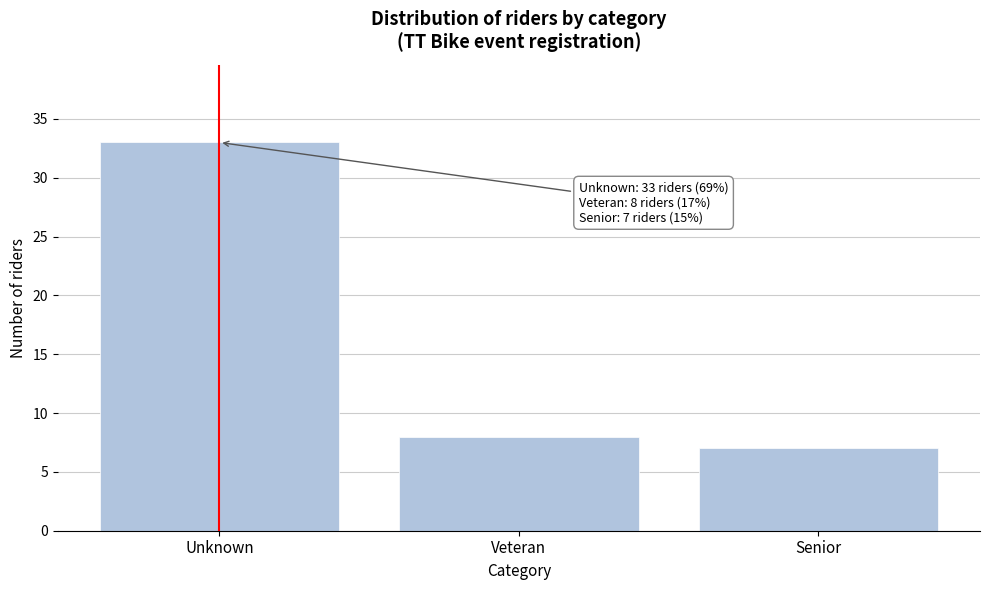

Reading right to left, transcribe all the data shown in this chart.

Senior=7	Veteran=8	Unknown=33